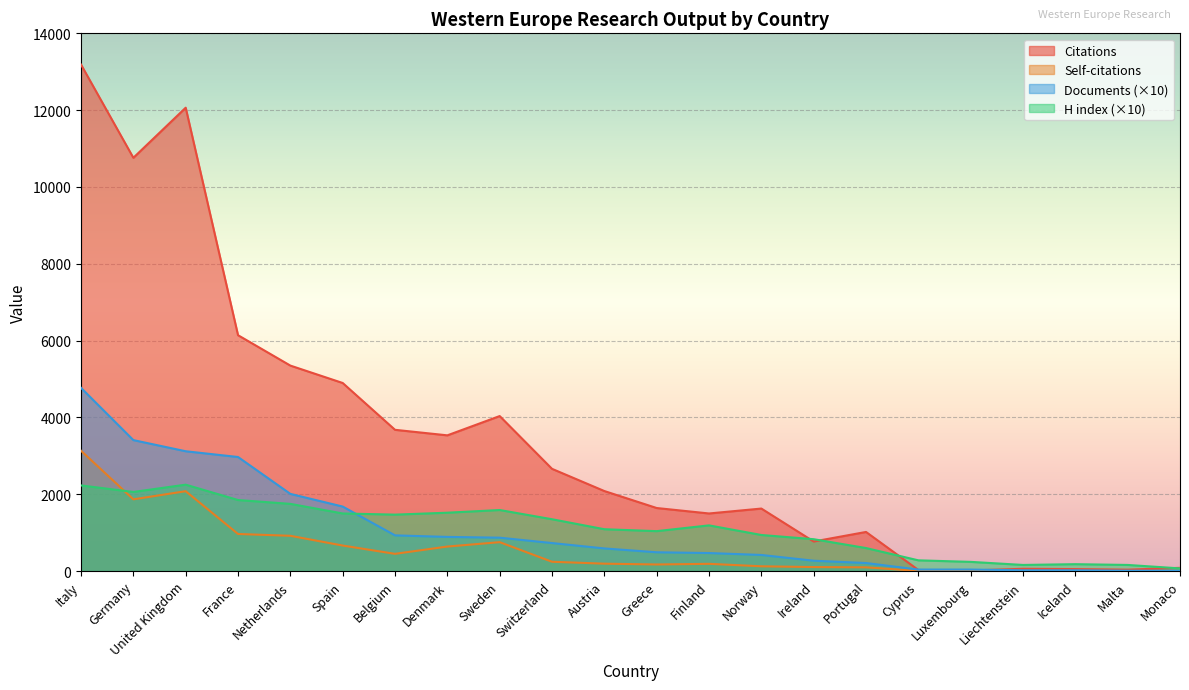

At how many categories does at least one series exceed 9779?

3